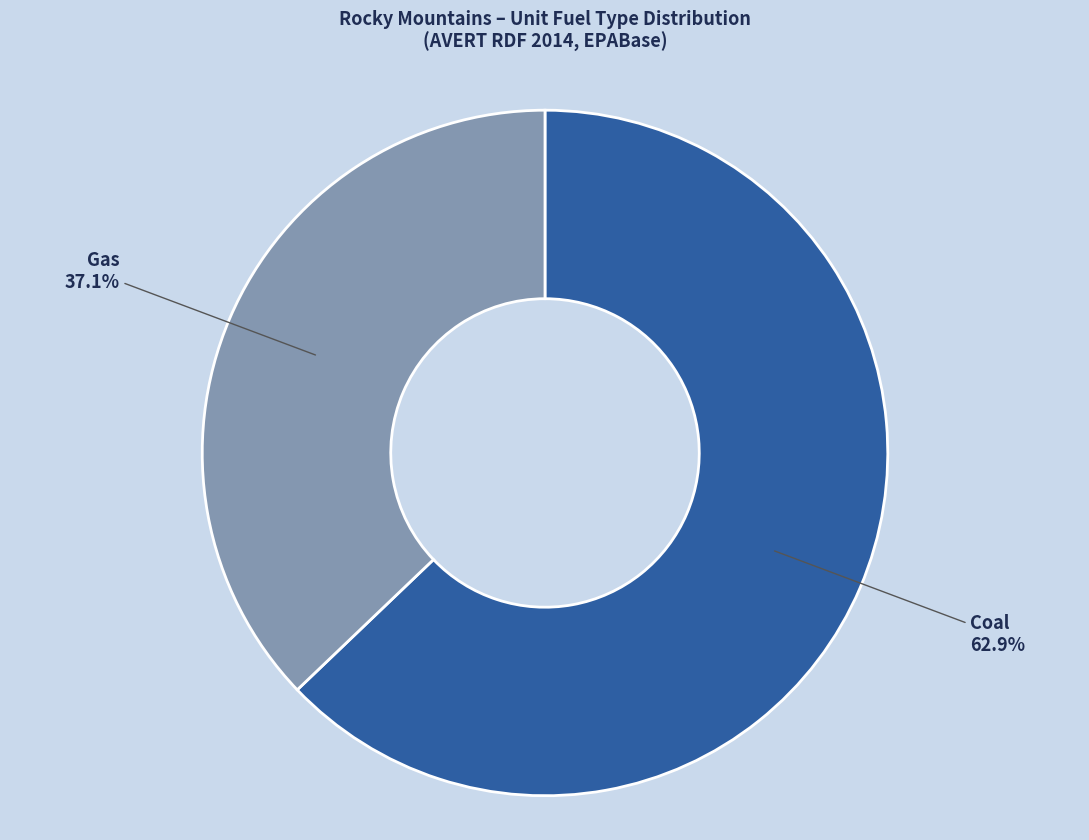

What is the total percentage of Coal and Gas?

100.0%